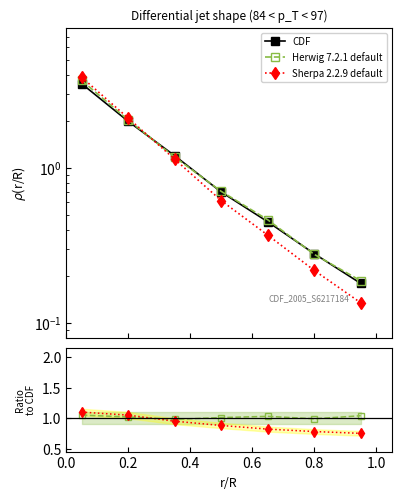

Is the value of Sherpa 2.2.9 default at 1.2 greater than the value of Herwig 7.2.1 default at 0.4?

No